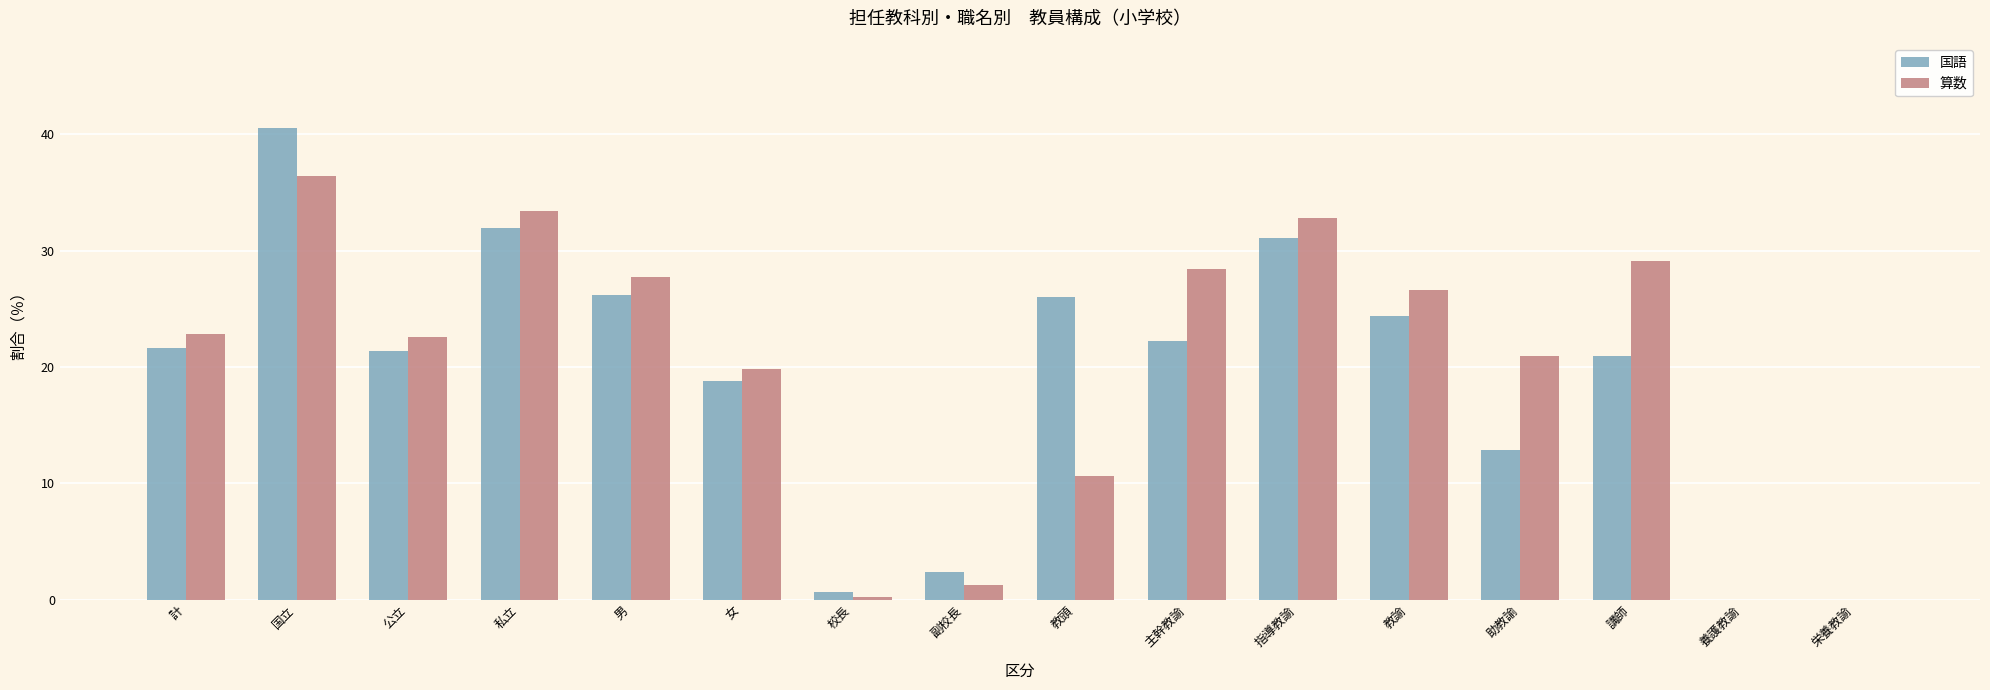

At which label does 国語 first exceed 21?

計